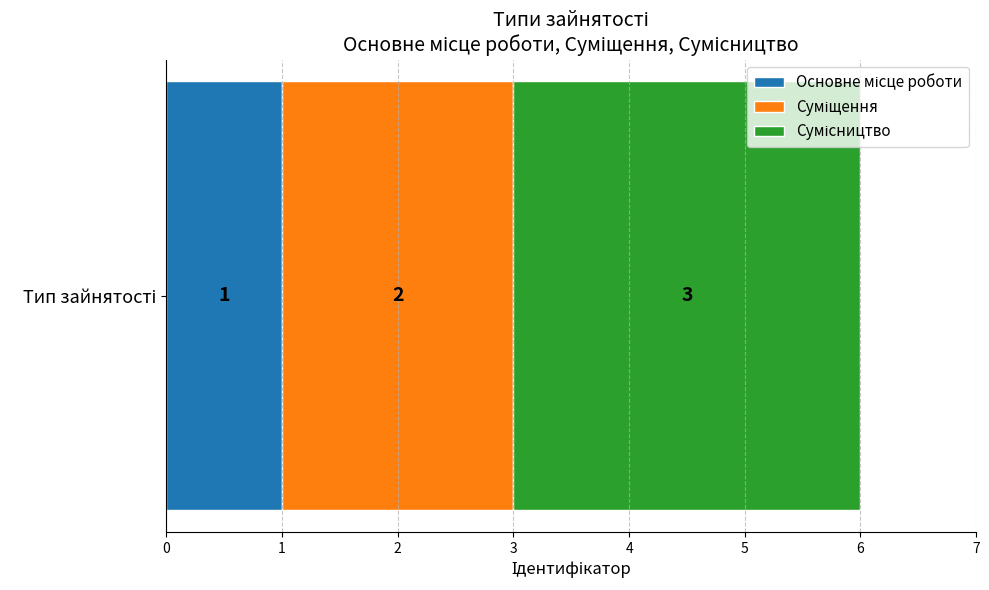

Reading left to right, list all the values displayed in this chart.

Основне місце роботи=1	Суміщення=2	Сумісництво=3